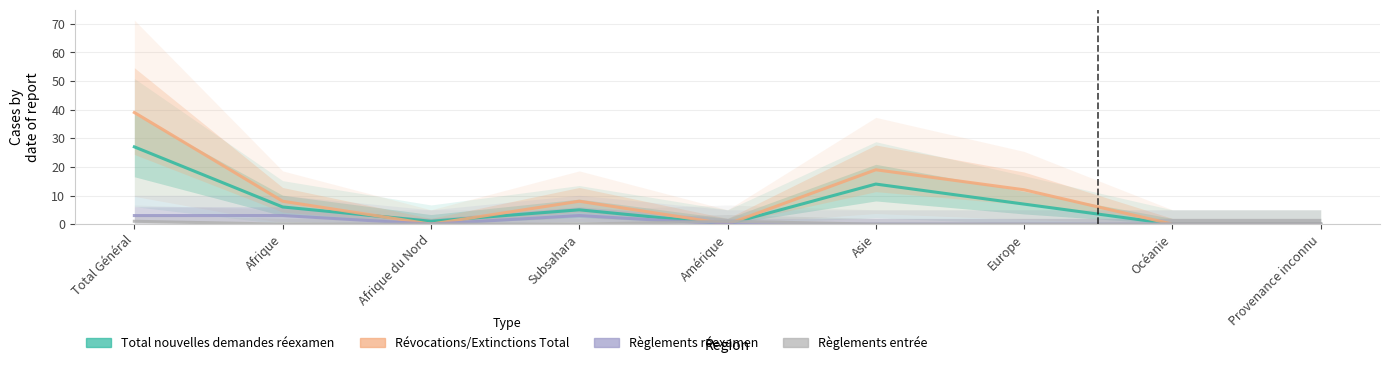

Which series has the largest range (max minus min)?

col_13 (Révocations/Extinctions Total)